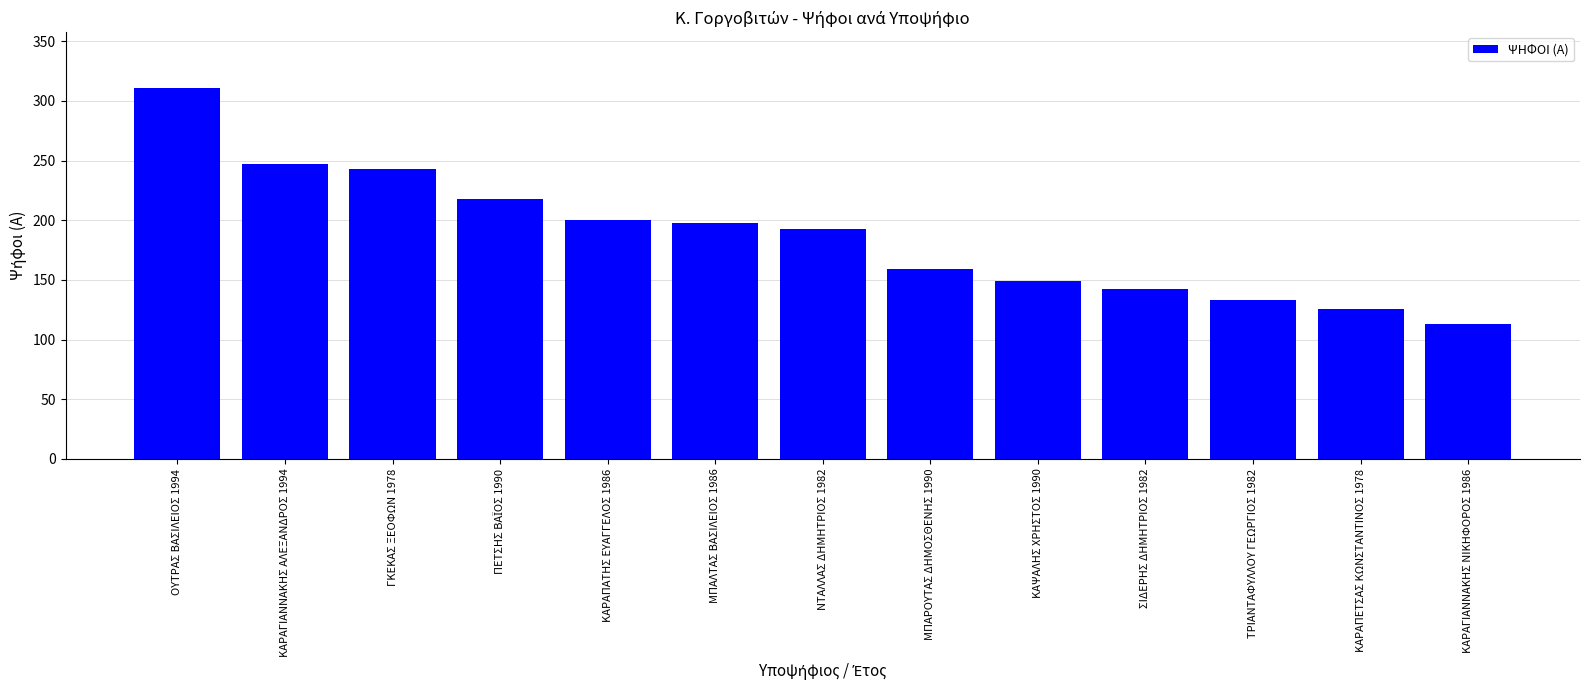

Reading right to left, what are all the values shown in this chart?

113	126	133	142	149	159	193	198	200	218	243	247	311